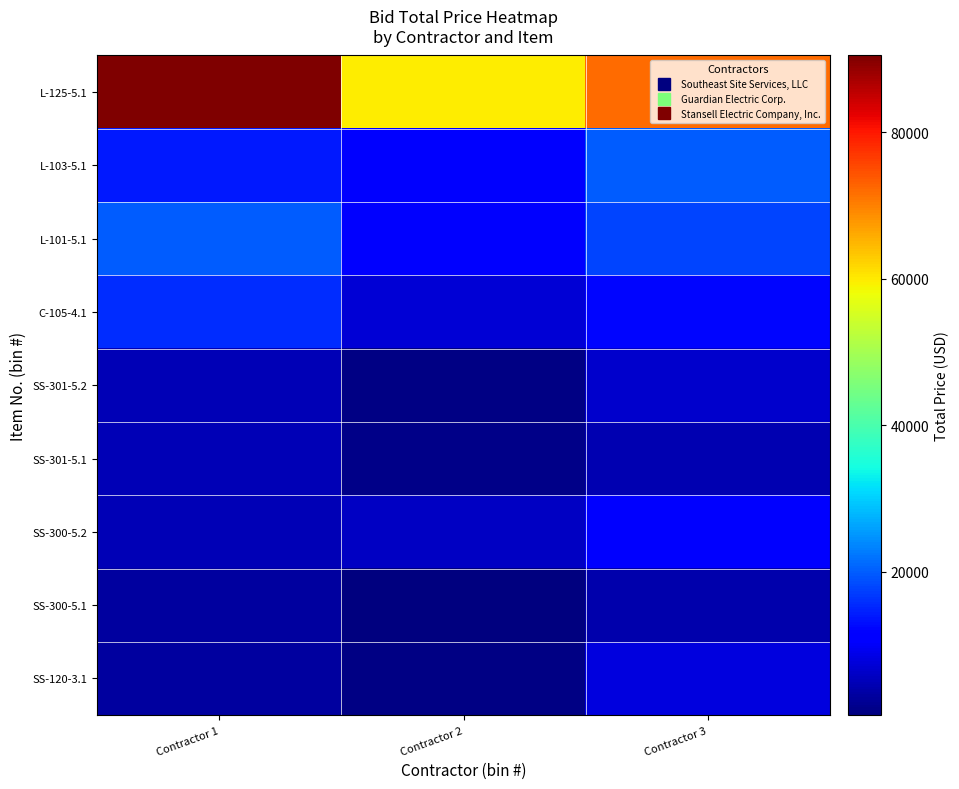

At which category does the chart reach its peak across all series?

Contractor 1